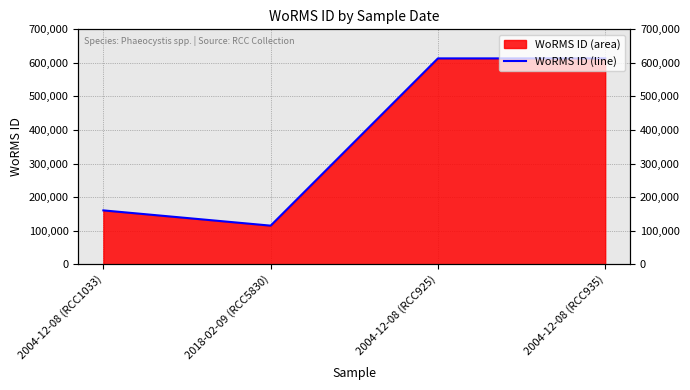

Approximately how many times larger is the value at 2004-12-08 (RCC1033) compared to 2018-02-09 (RCC5830)?

1.4